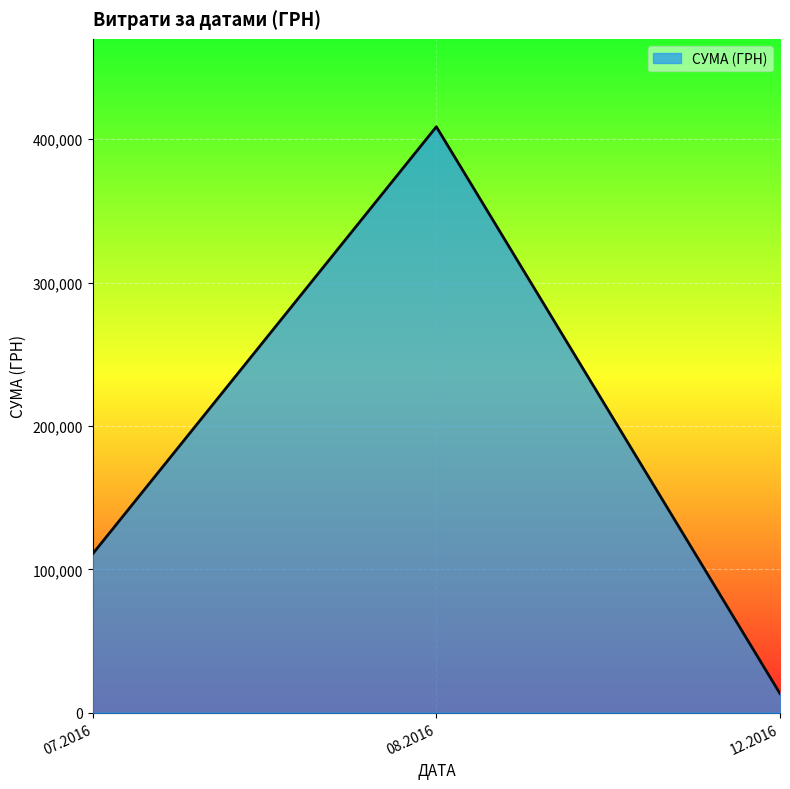

What is the change in value from 07.2016 to 12.2016?

-97397.9